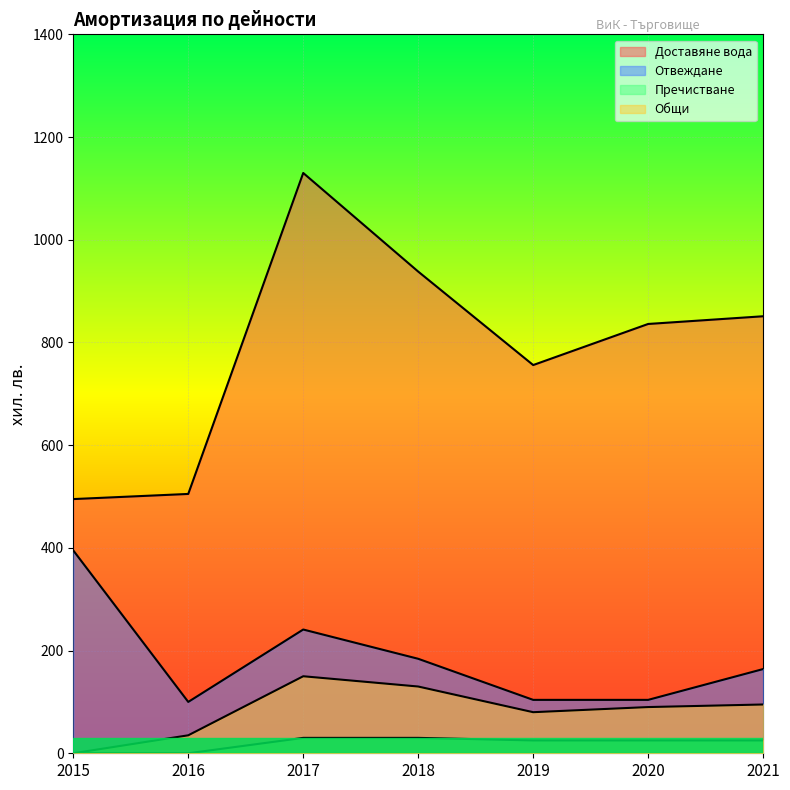

Between 2016 and 2017, which is larger?

2017